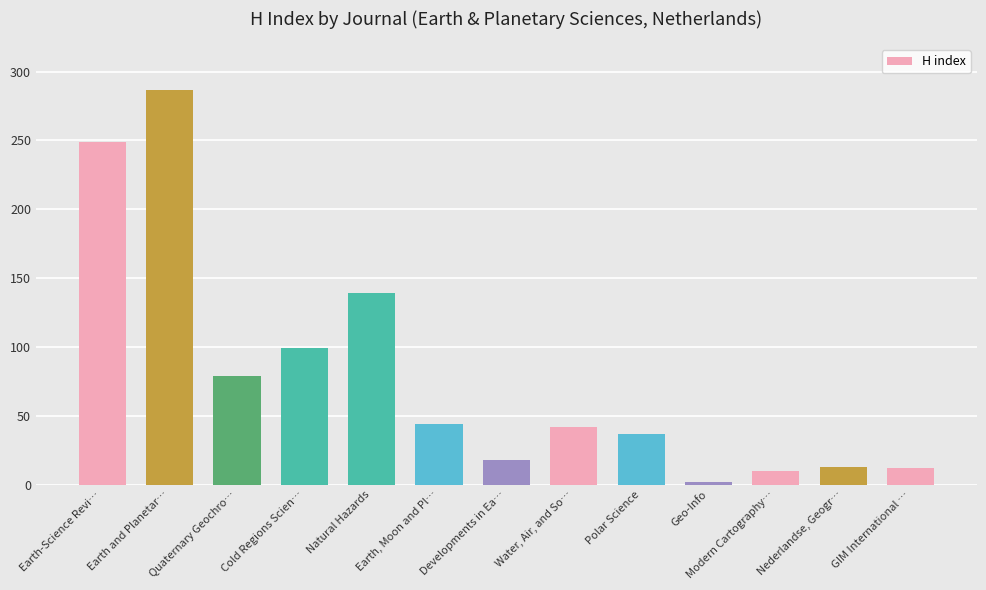

True or false: the data shows 25 at Water, Air, and So….

False